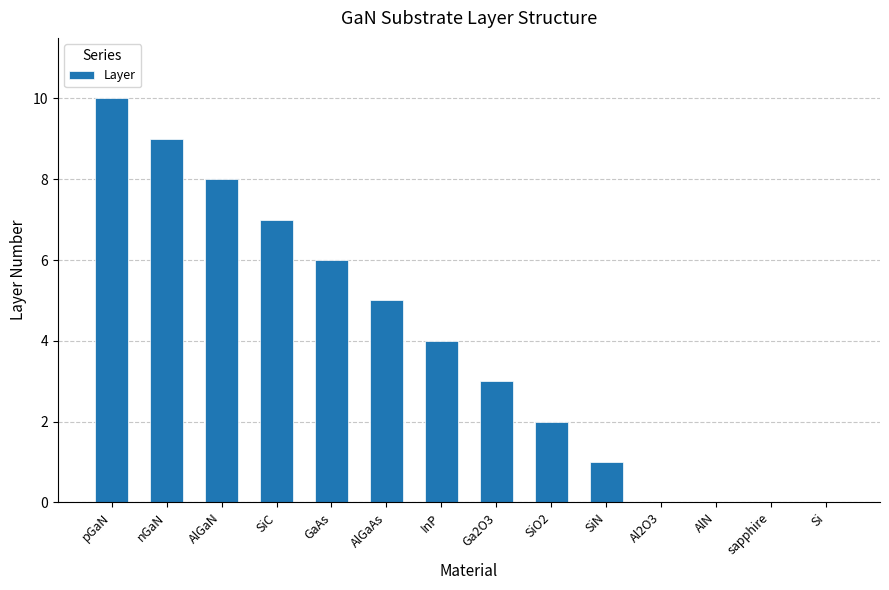

What value does the data have at nGaN?

9